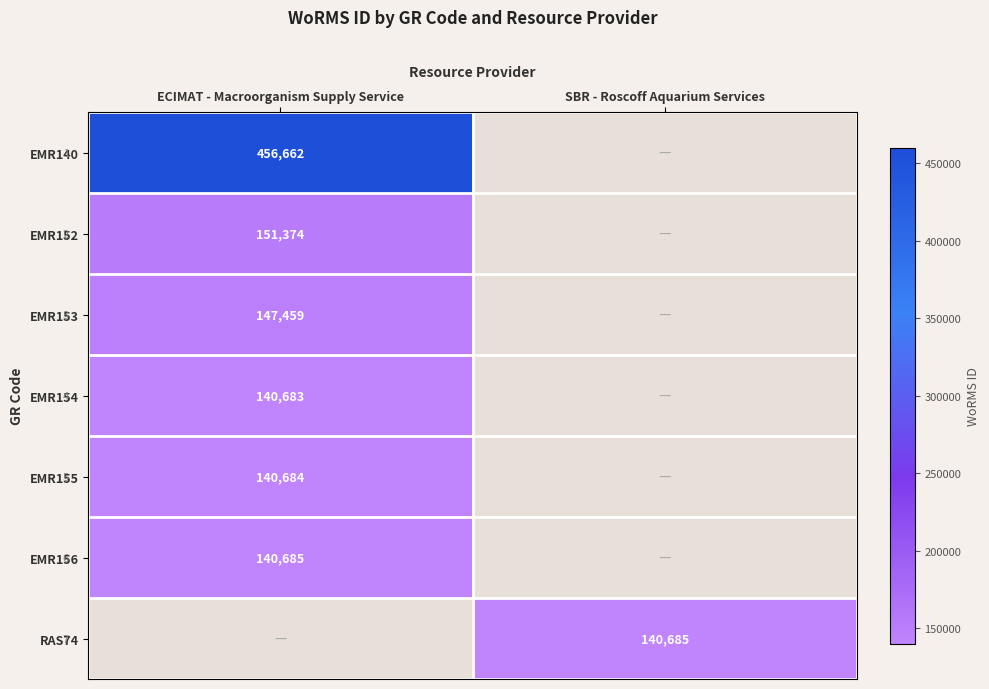

The EMR156 series shows 140685 at ECIMAT - Macroorganism Supply Service. True or false?

True